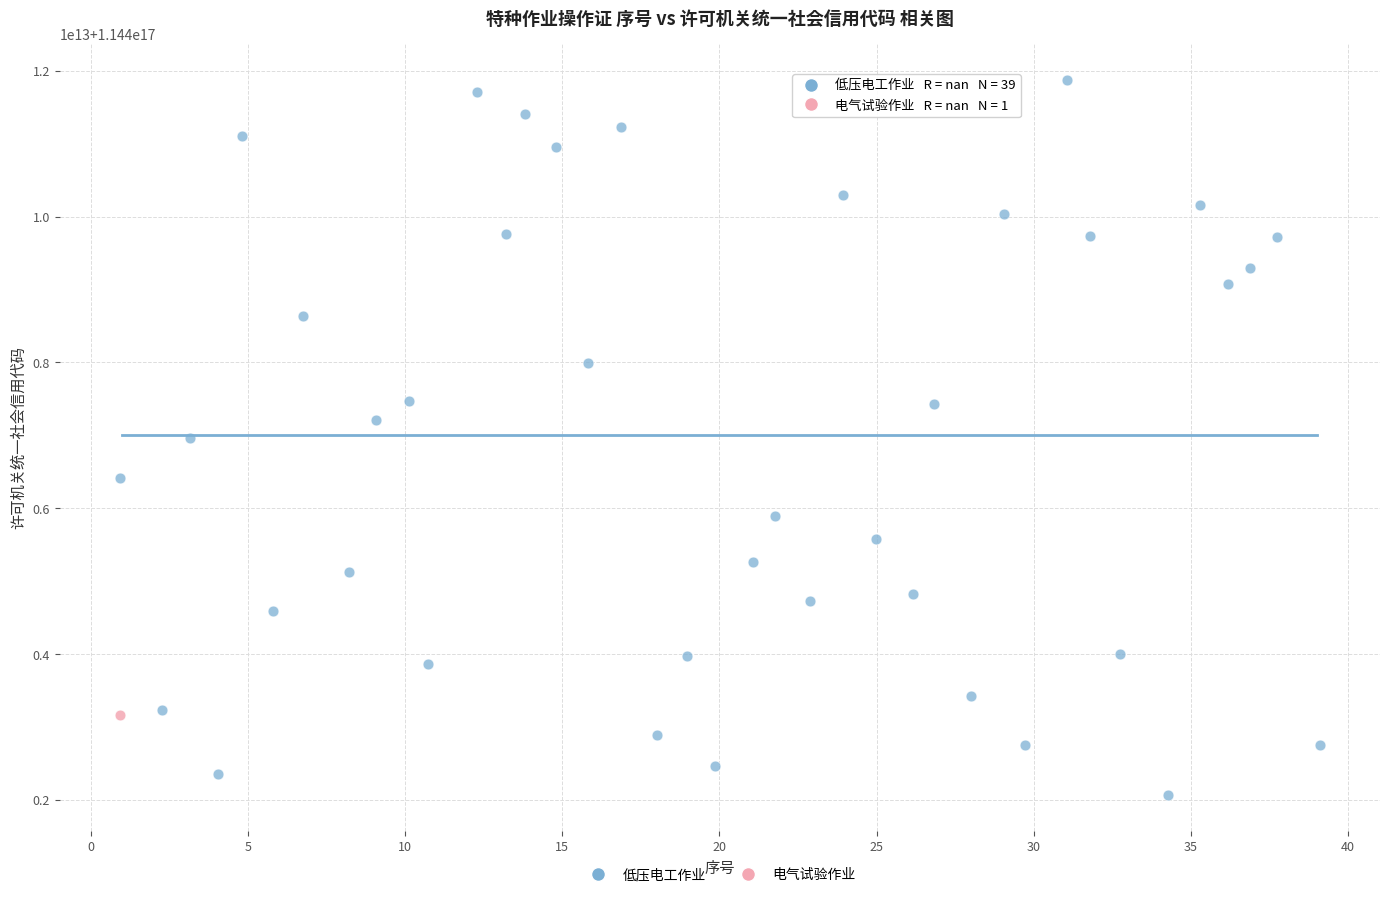

What are all the series names shown in the legend?

低压电工作业, 电气试验作业